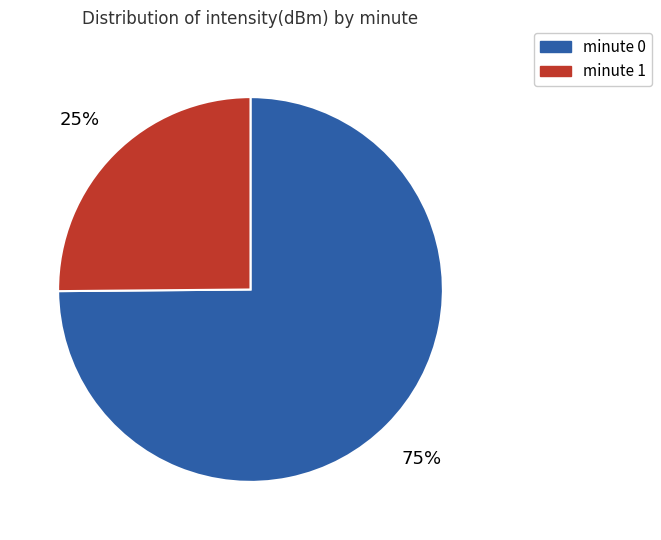

Does any single category account for the majority?

Yes